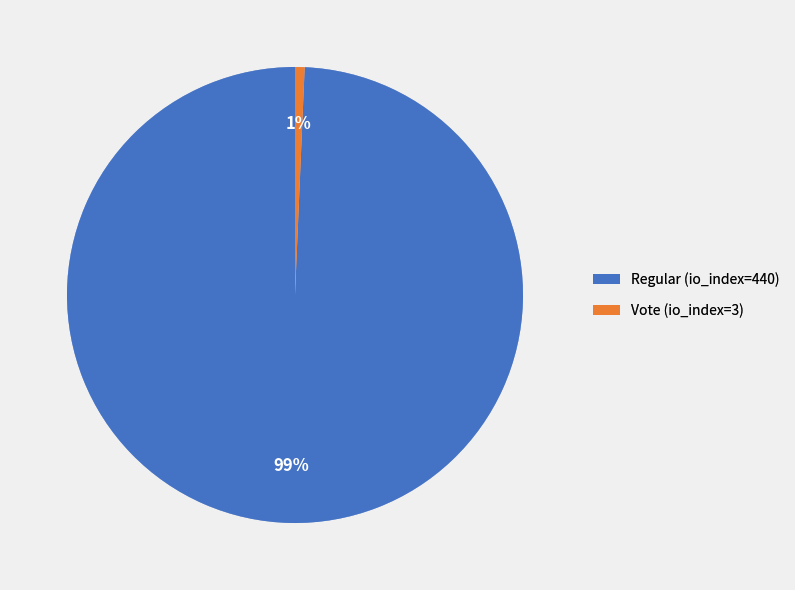

Which category has the biggest portion of the pie?

Regular (io_index=440)